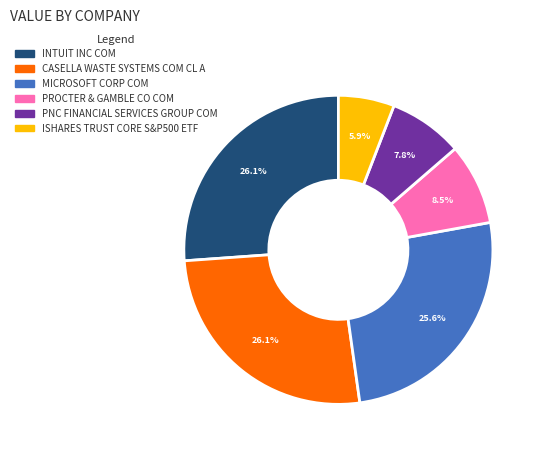

What portion of the pie excludes CWST?

73.9%